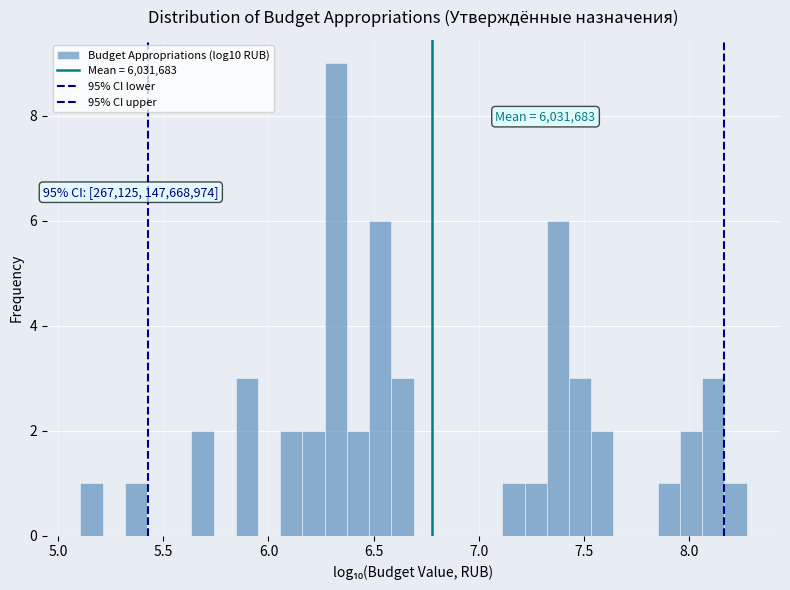

Read against the x-axis, roughly where is the centre of the tallest bar?

6.30